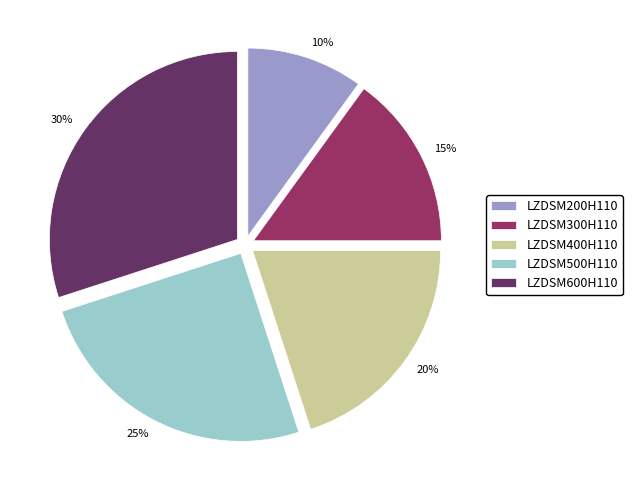

To the nearest percent, what portion does LZDSM200H110 represent?

10%